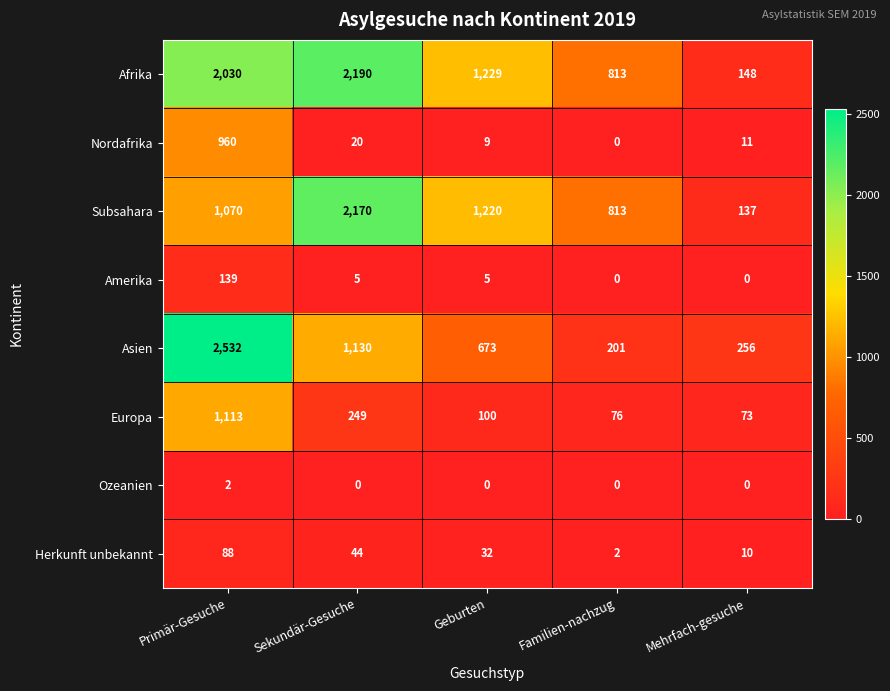

The Amerika series shows 139 at Primär-Gesuche. True or false?

True